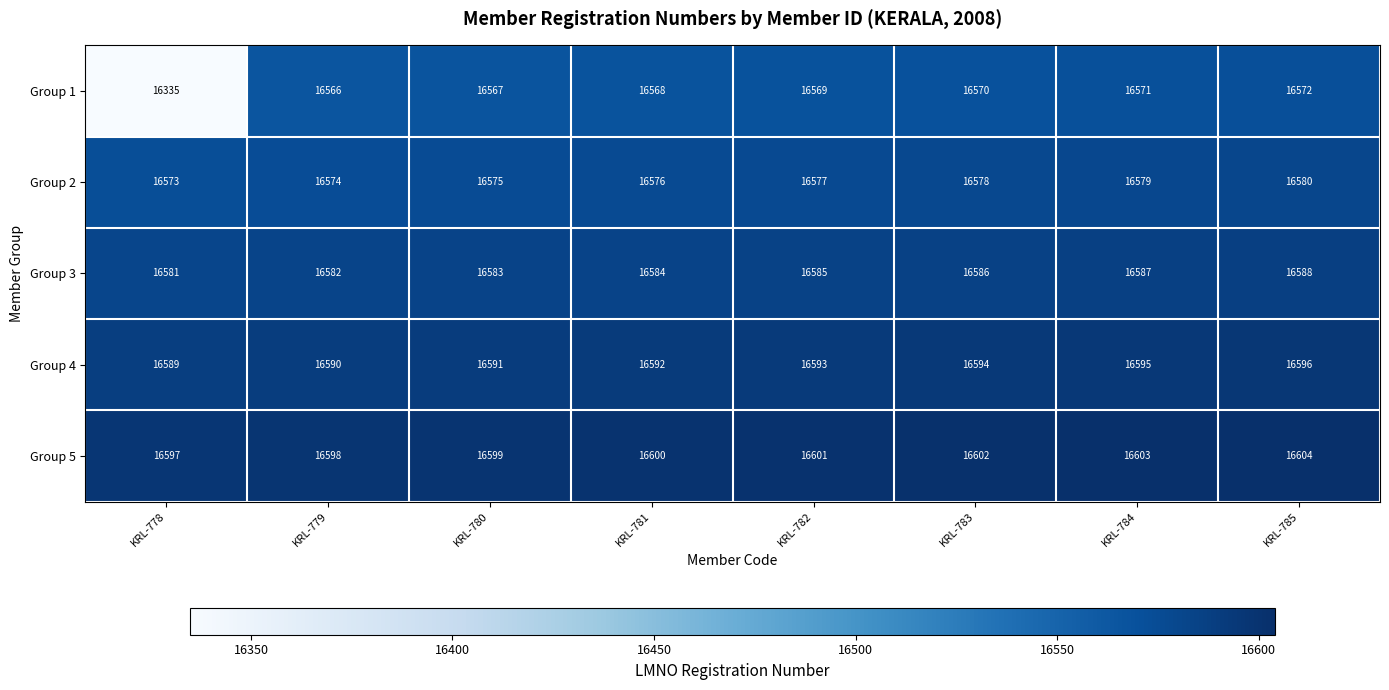

True or false: Group 3 has a value of 24677 at KRL-780.

False